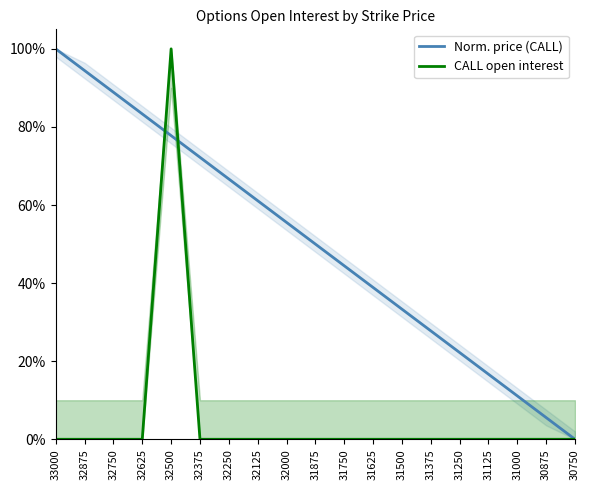

What is the difference between the second highest and minimum values in the Norm. price (CALL) series?

0.9